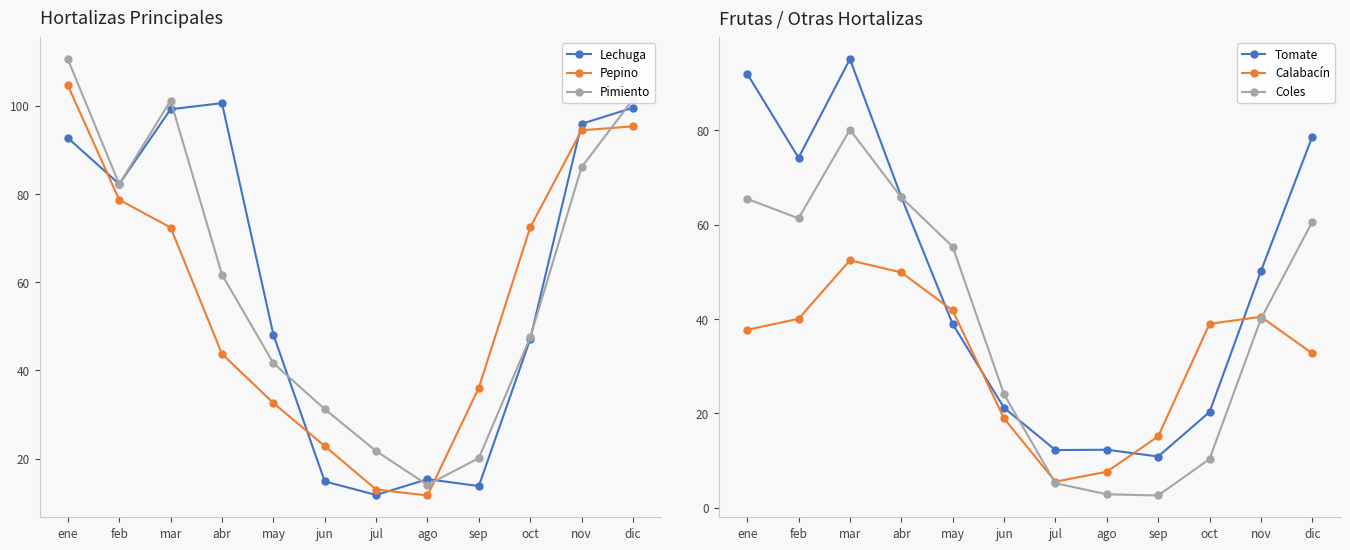

Where do Coles and Tomate first cross each other?

abr and may